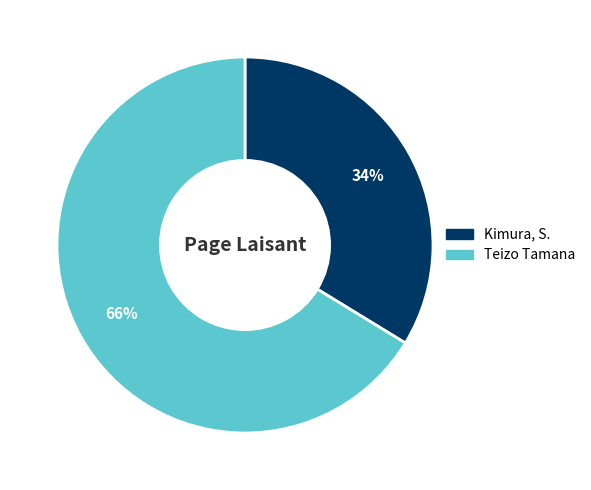

Does Teizo Tamana account for over 50% of the chart?

Yes